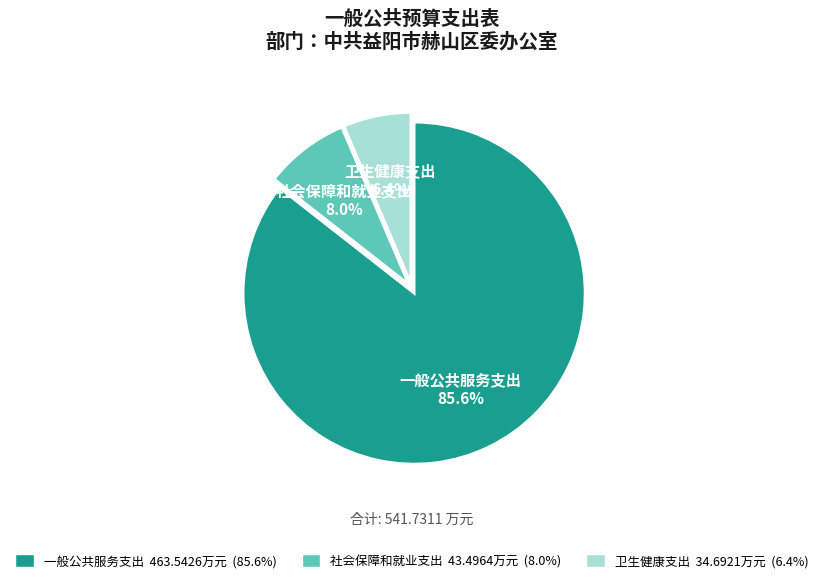

What is the majority slice?

一般公共服务支出